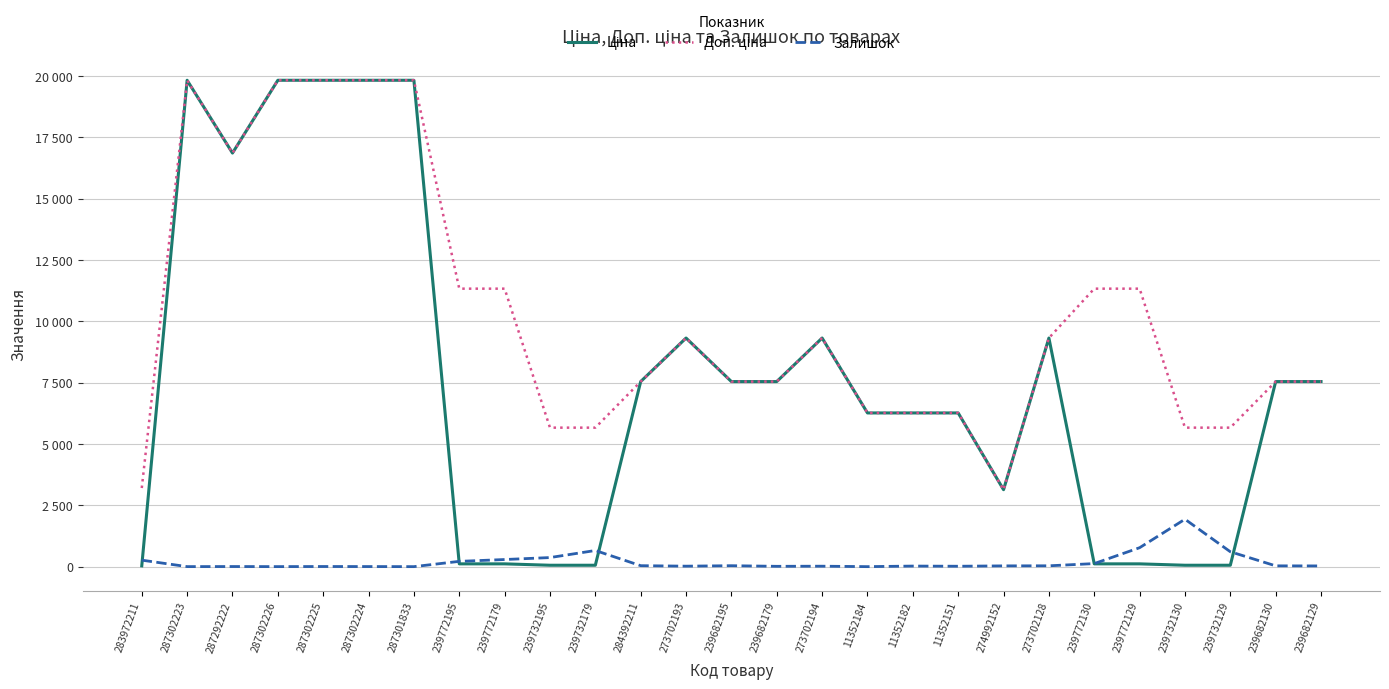

What is the label of the 17th point from the left?

11352184